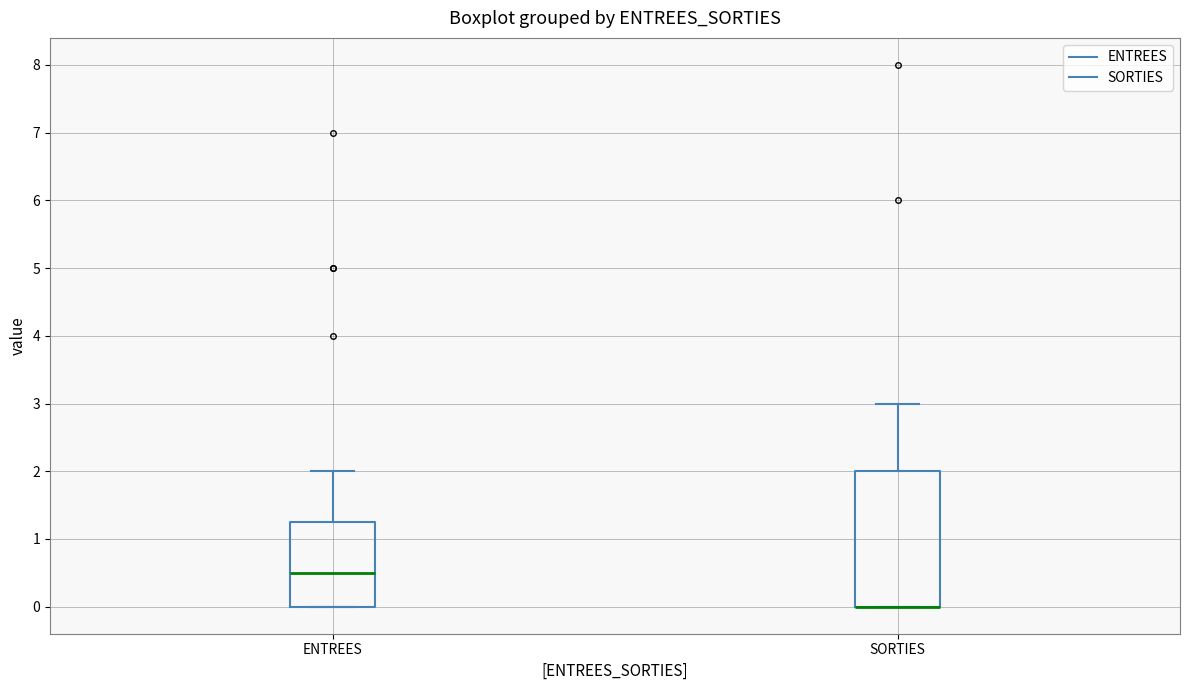

Which box is the tallest, from its lower edge to its upper edge?

SORTIES